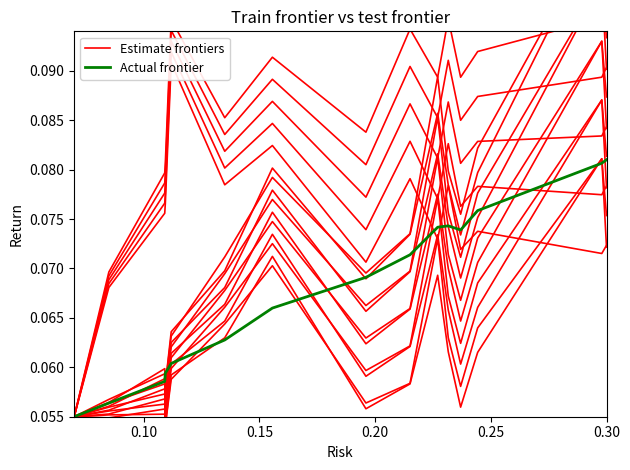

What is the minimum value for Estimate frontiers?

0.1